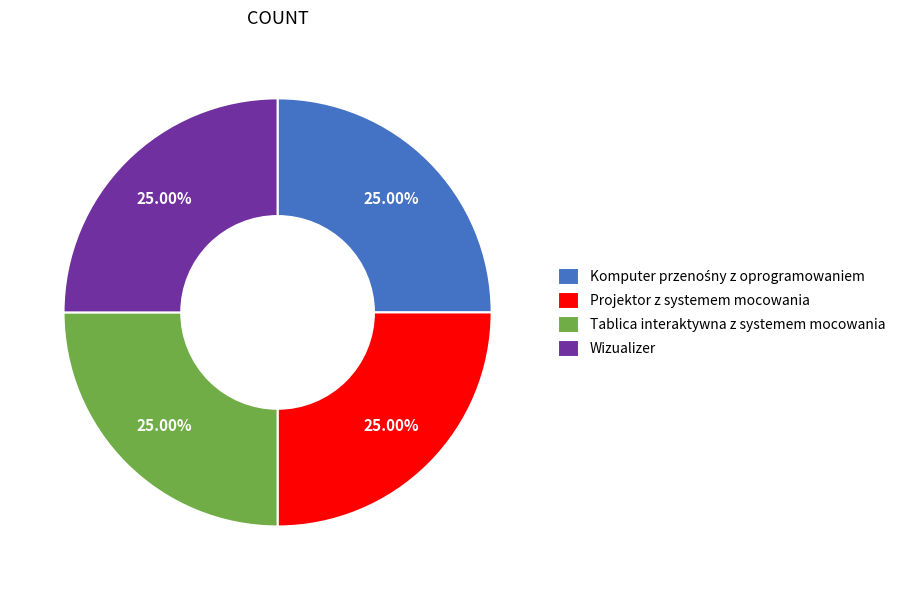

To the nearest percent, what is the average slice percentage?

25%